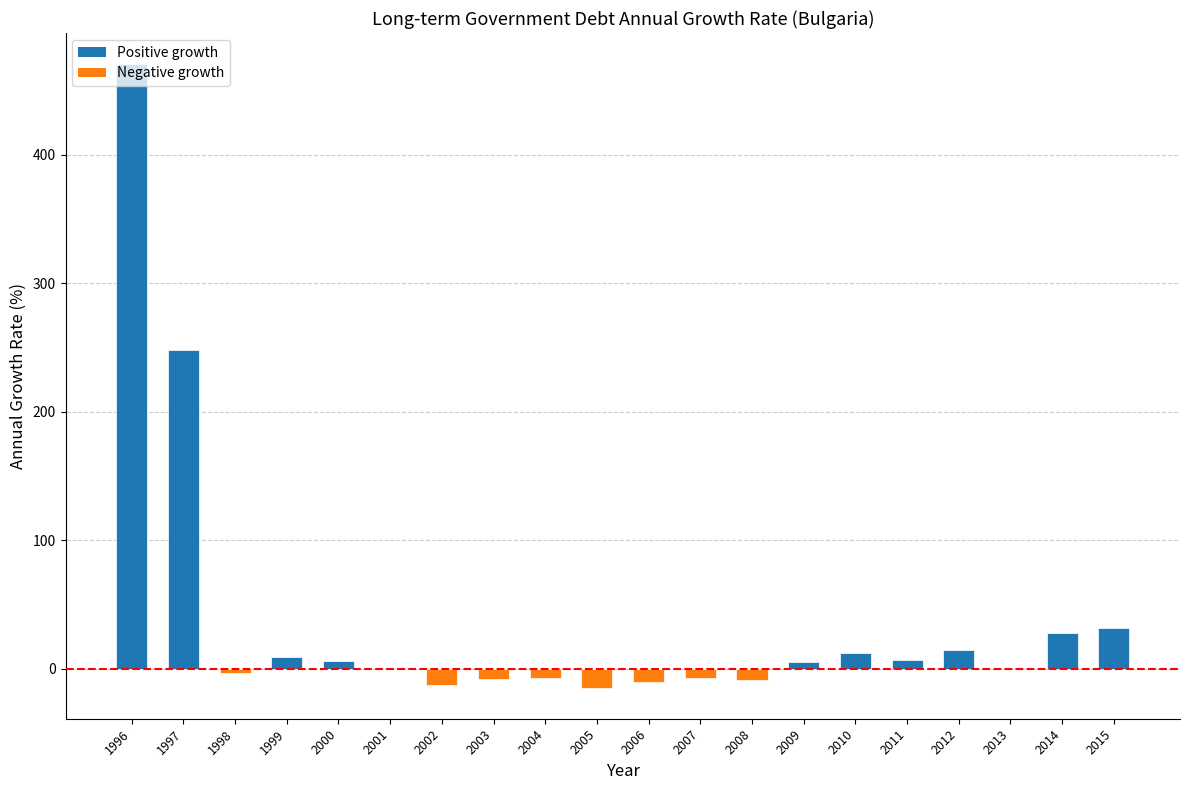

The value at 2012 is 14.6. True or false?

True